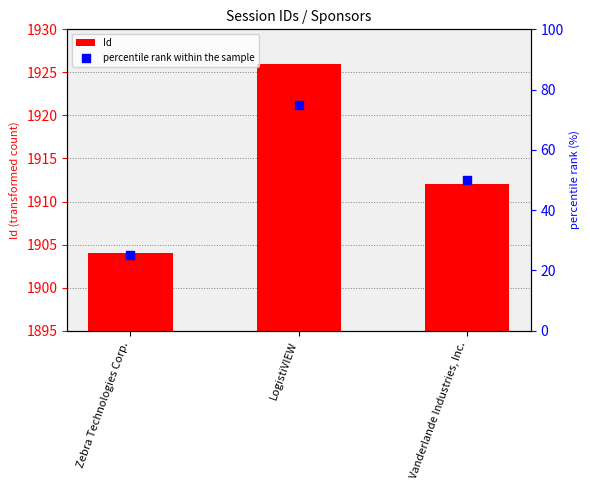

At how many categories does at least one series exceed 1753?

3